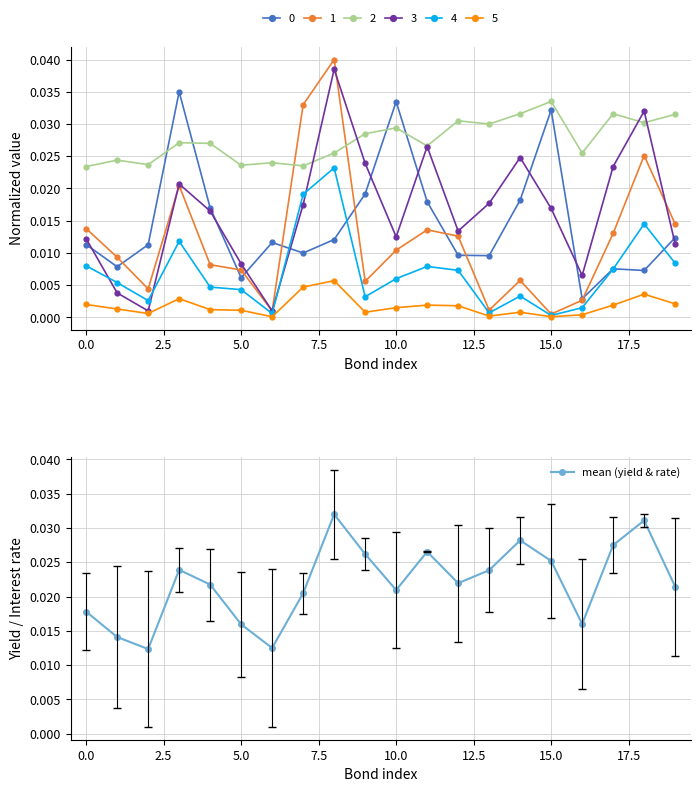

How many interior local peaks does the mean (yield & rate) series have?

5